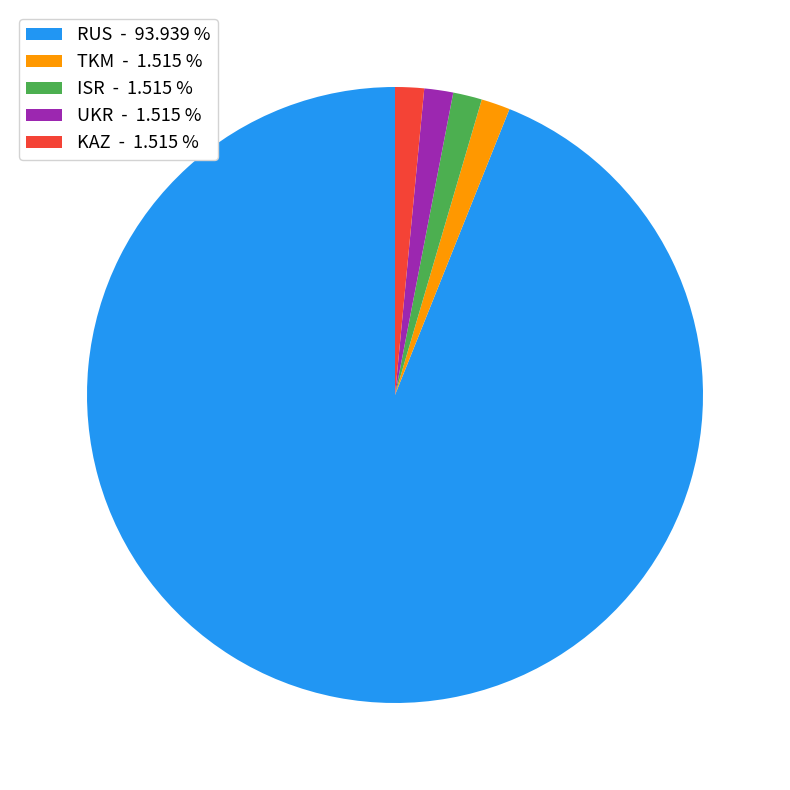

Does KAZ account for over 50% of the chart?

No